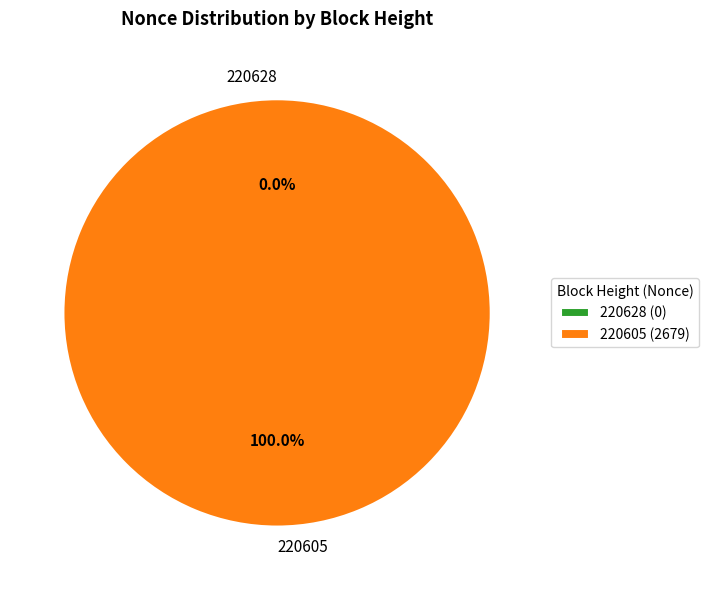

How many segments does this pie chart have?

2